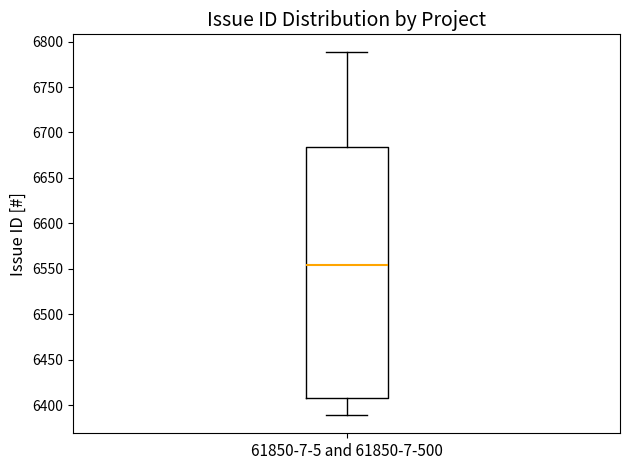

Read this box plot against the y-axis: the position of the median line, the range covered by the box, and the ends of both whiskers. The values are not printed on the chart, so give them approximately, as read against the axis.

median 6555, box 6410 to 6685, whiskers 6390 to 6790